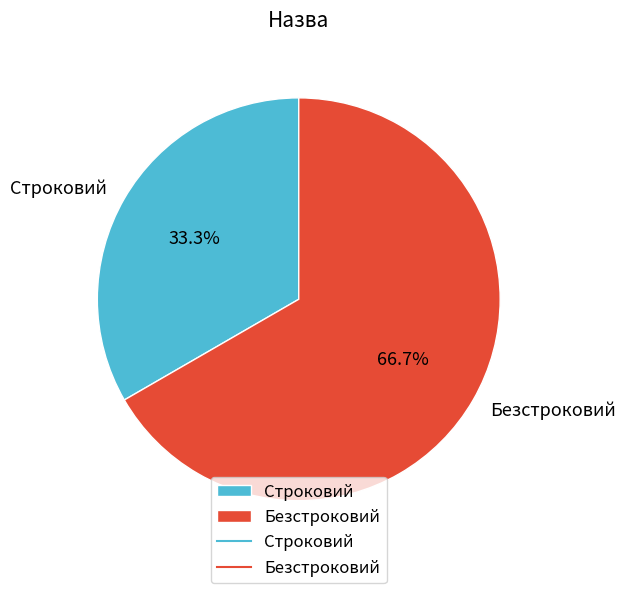

What portion of the pie excludes Строковий?

66.7%